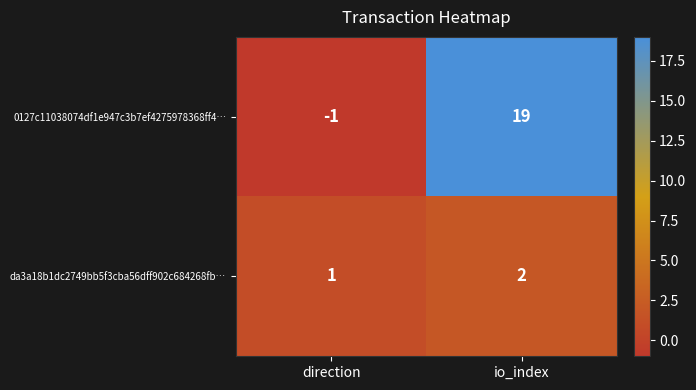

Count the number of categories in the chart.

2